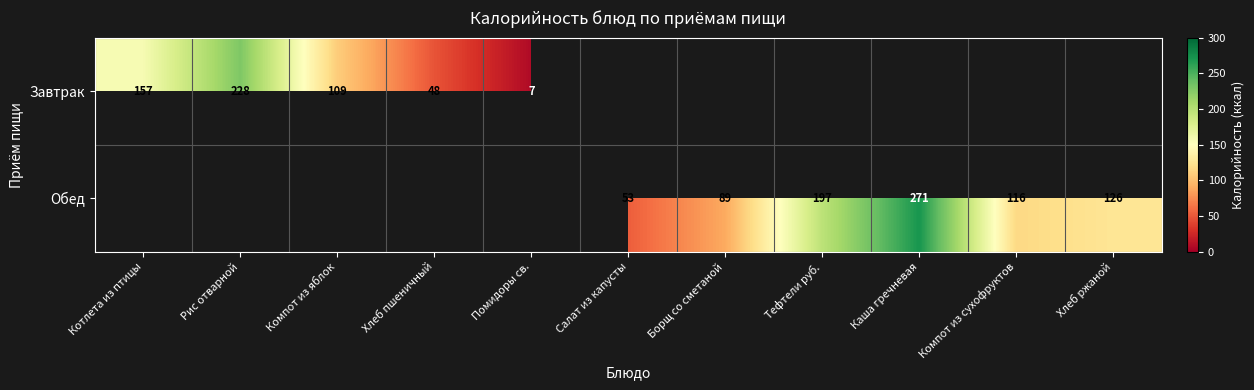

At how many categories does at least one series exceed 68?

8